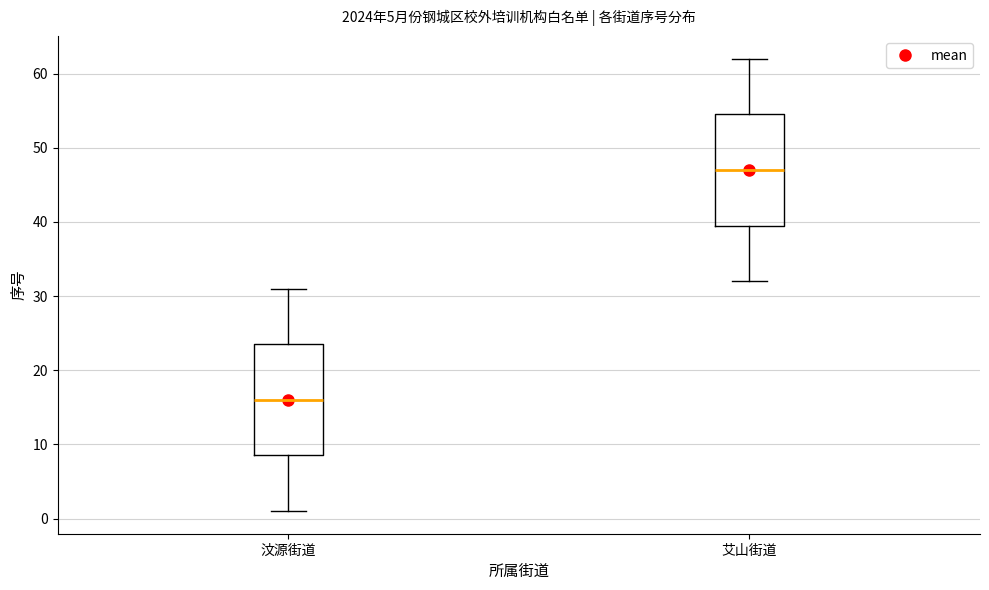

Reading left to right, transcribe this box plot: for each box, give where its median line is, the range the box spans, and where its two whiskers end, as read against the y-axis. The values are not printed on the chart, so give them approximately, as read against the axis.

汶源街道: median 16, box 9 to 24, whiskers 1 to 31
艾山街道: median 47, box 40 to 55, whiskers 32 to 62